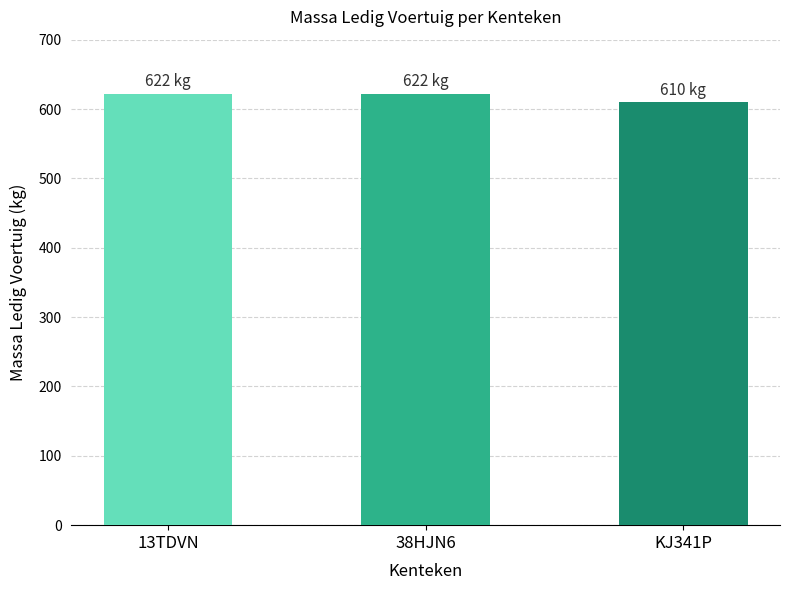

How many data points are less than 622?

1